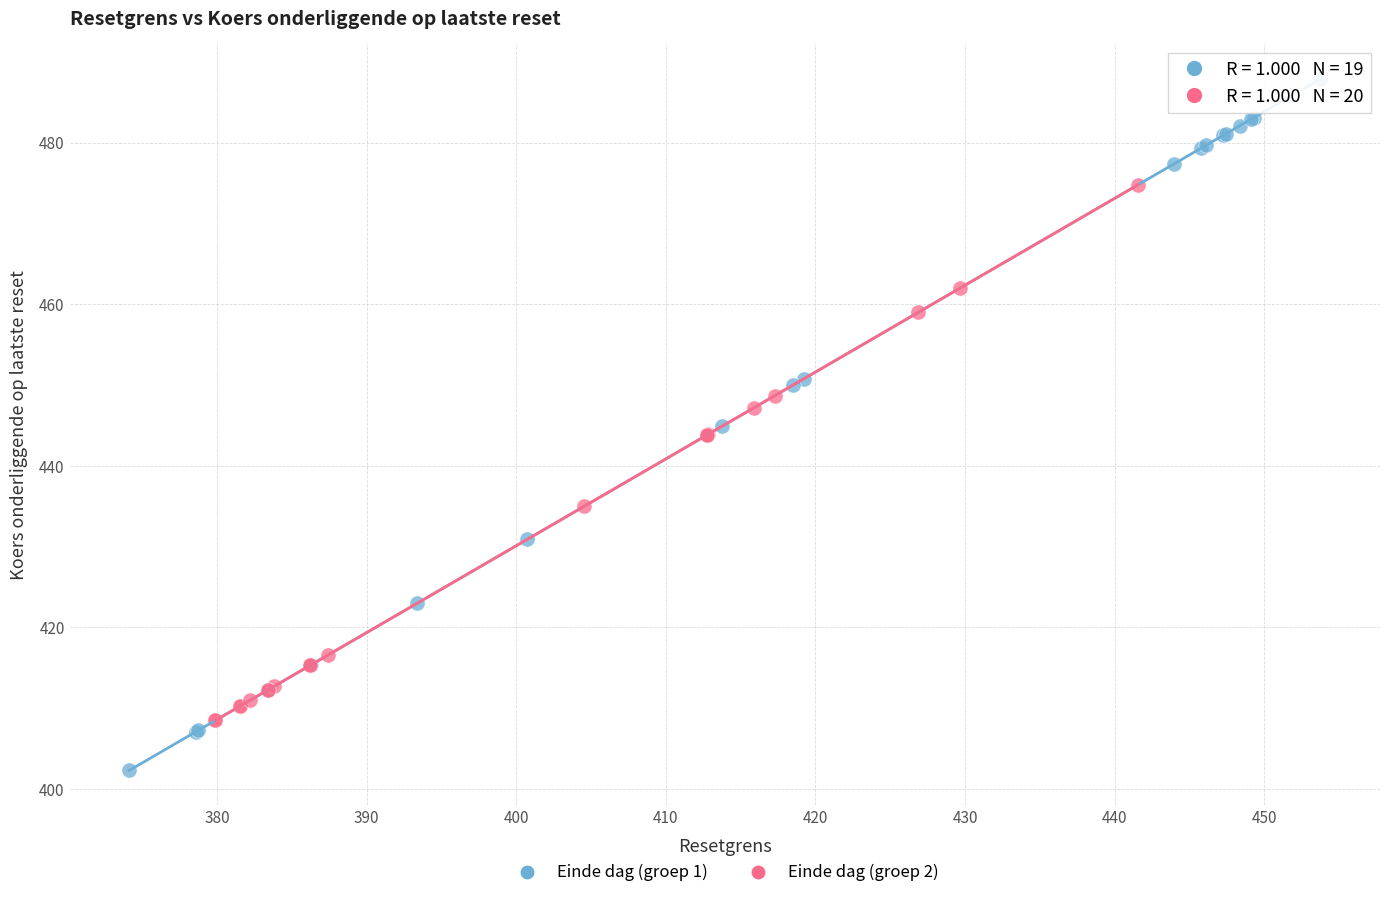

Which series reaches the minimum Y coordinate?

Einde dag (groep 1)